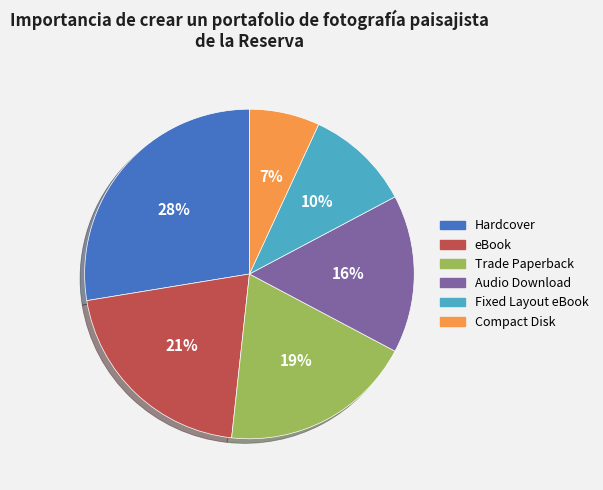

True or false: Audio Download accounts for 28% of the total.

False